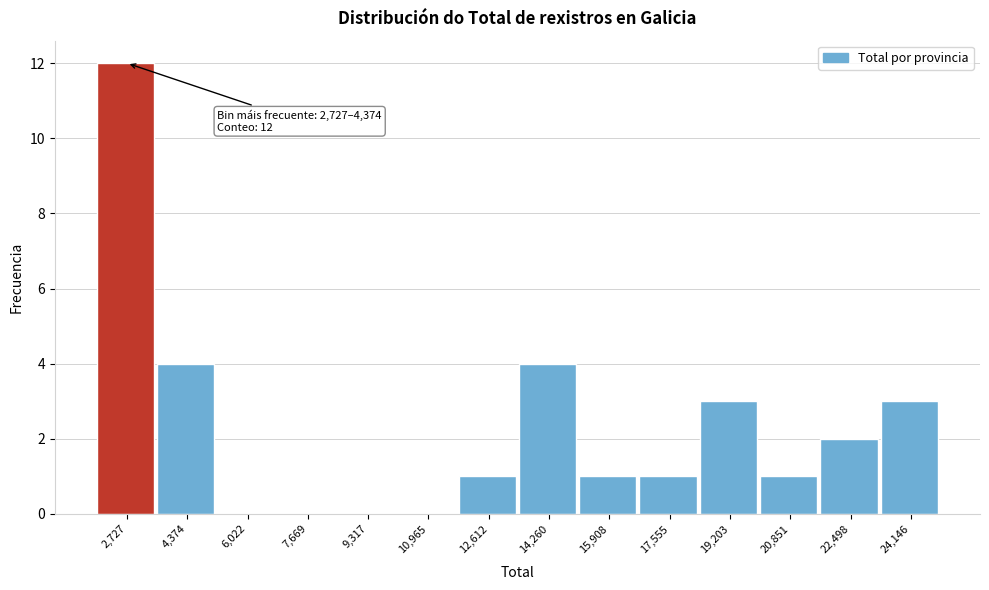

Reading left to right, list all the values displayed in this chart.

2,727=12	4,374=4	6,022=0	7,669=0	9,317=0	10,965=0	12,612=1	14,260=4	15,908=1	17,555=1	19,203=3	20,851=1	22,498=2	24,146=3